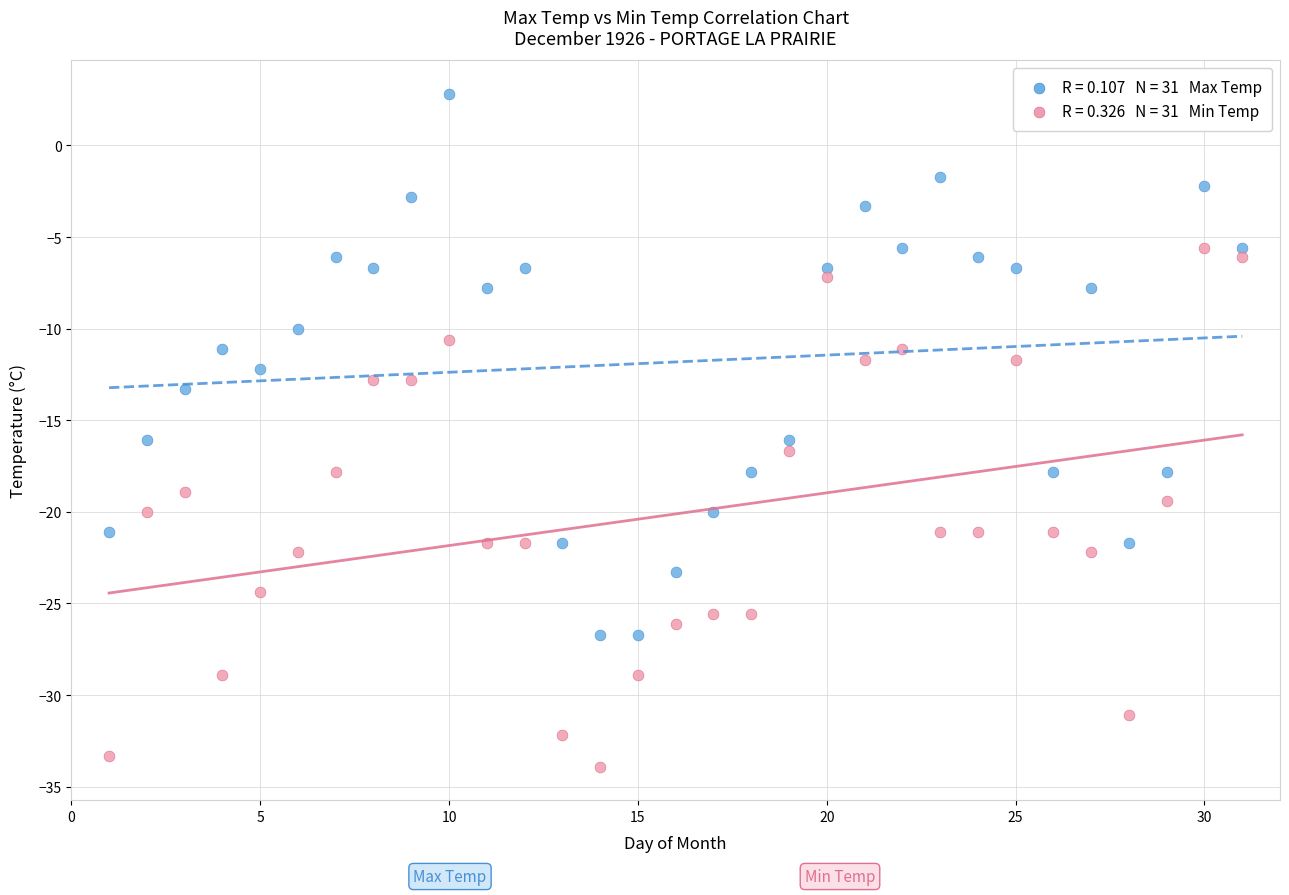

Across all data points, what is the range of X values (max minus min)?

30.0